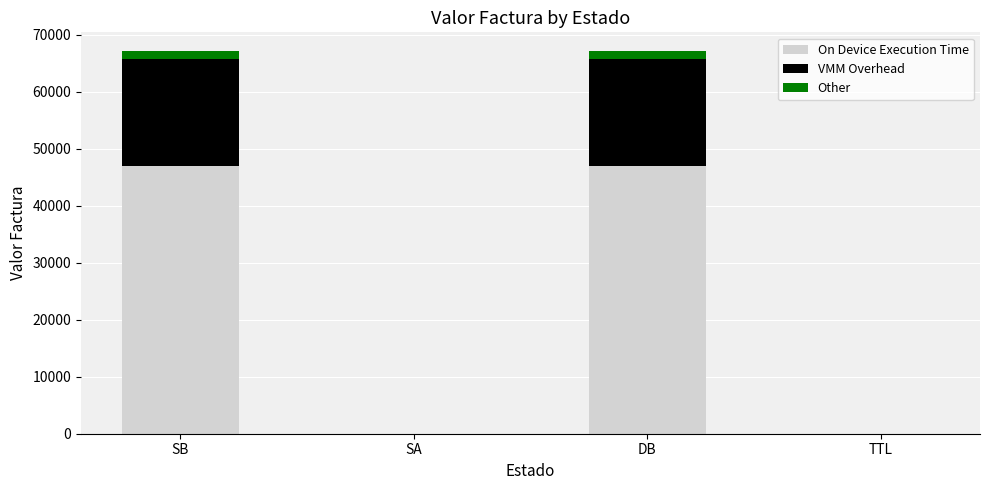

Reading left to right, what are the values for On Device Execution Time?

SB=46937.1	SA=0.0	DB=46937.1	TTL=0.0